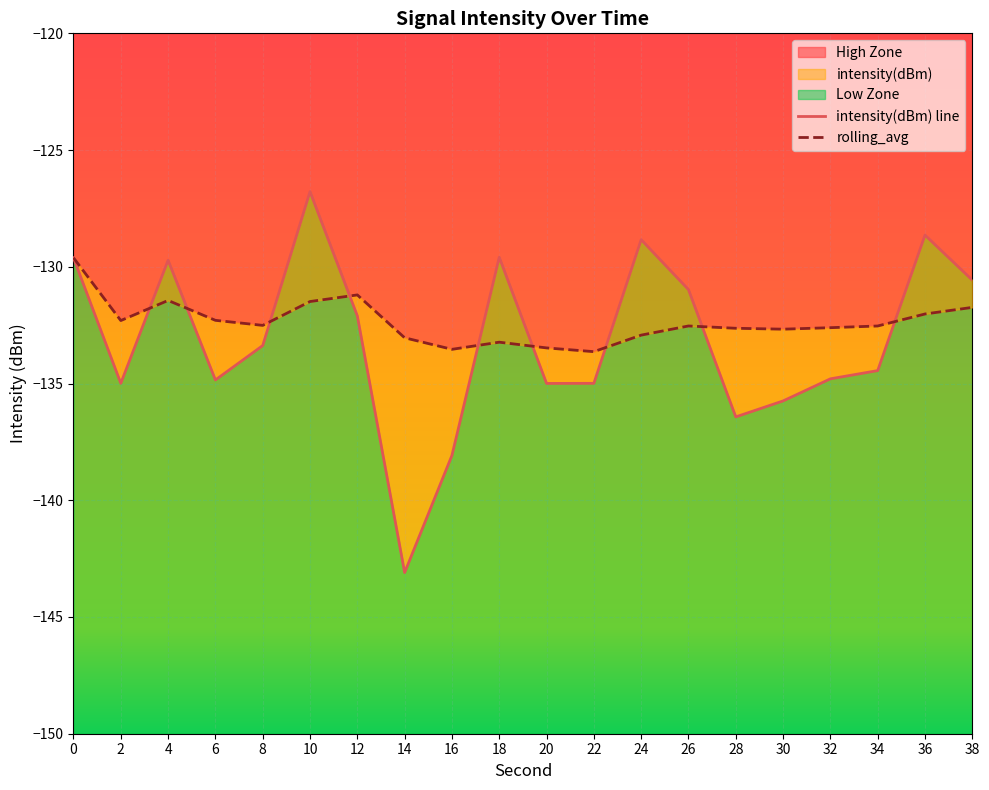

Which series ends up on top after the final intersection of intensity(dBm) line and rolling_avg?

intensity(dBm) line